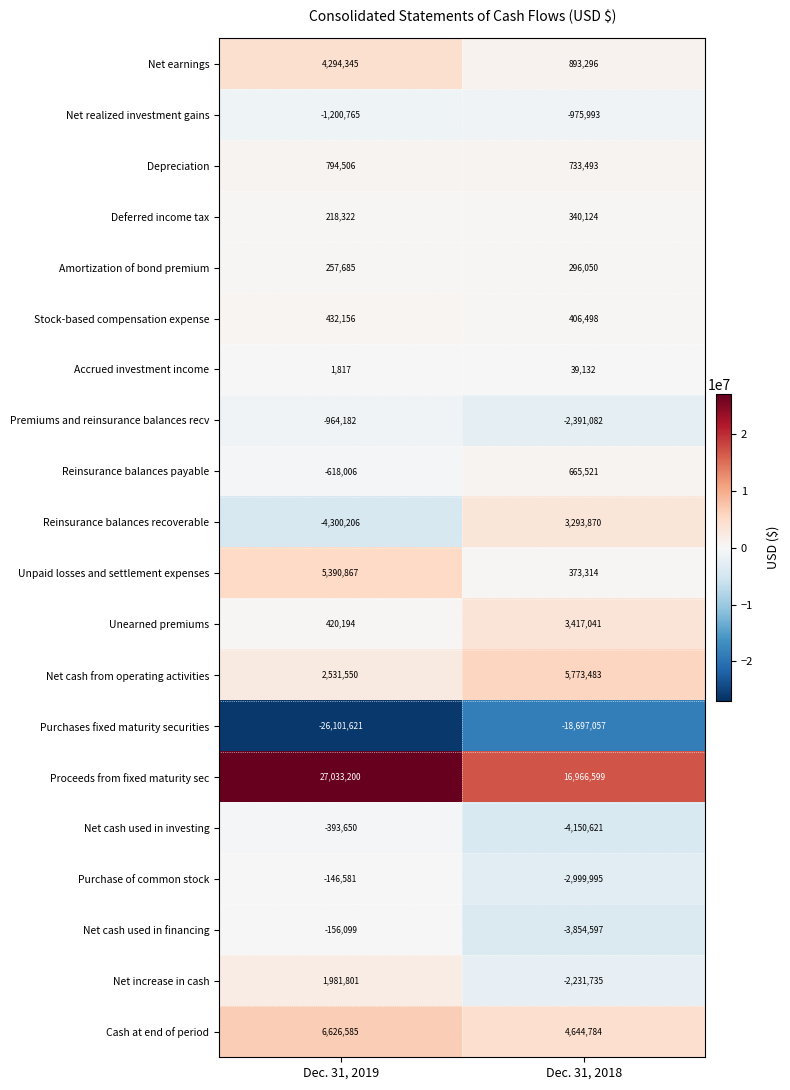

What is the difference between the Net cash used in financing values at Dec. 31, 2018 and Dec. 31, 2019?

3698498